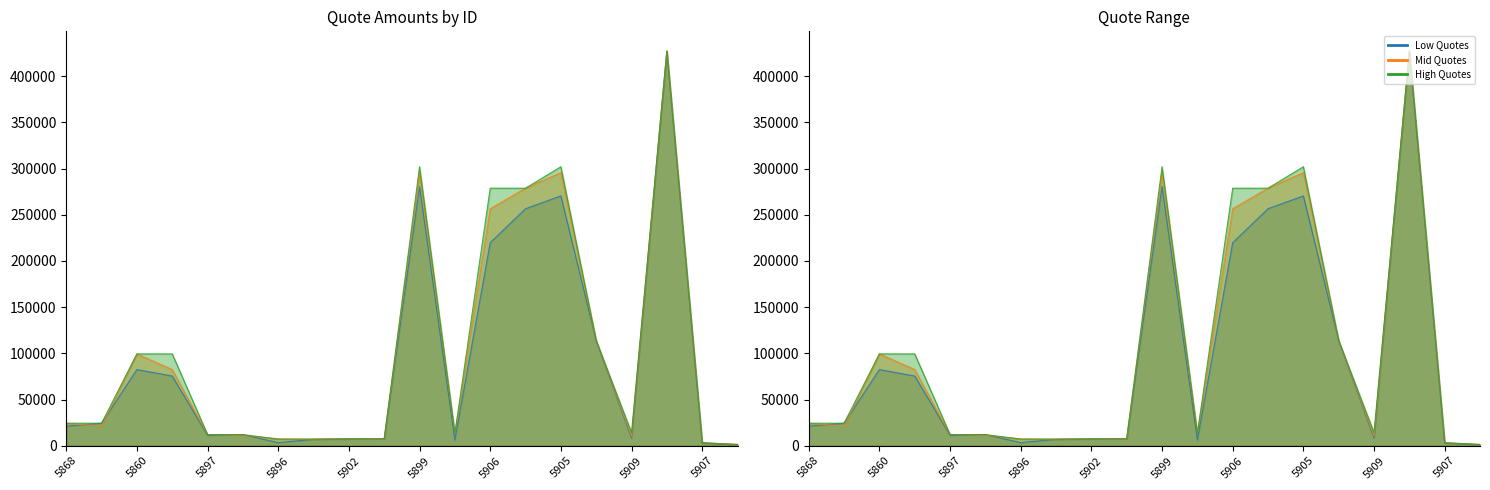

Which category has the highest value in the High Quotes series?

5911